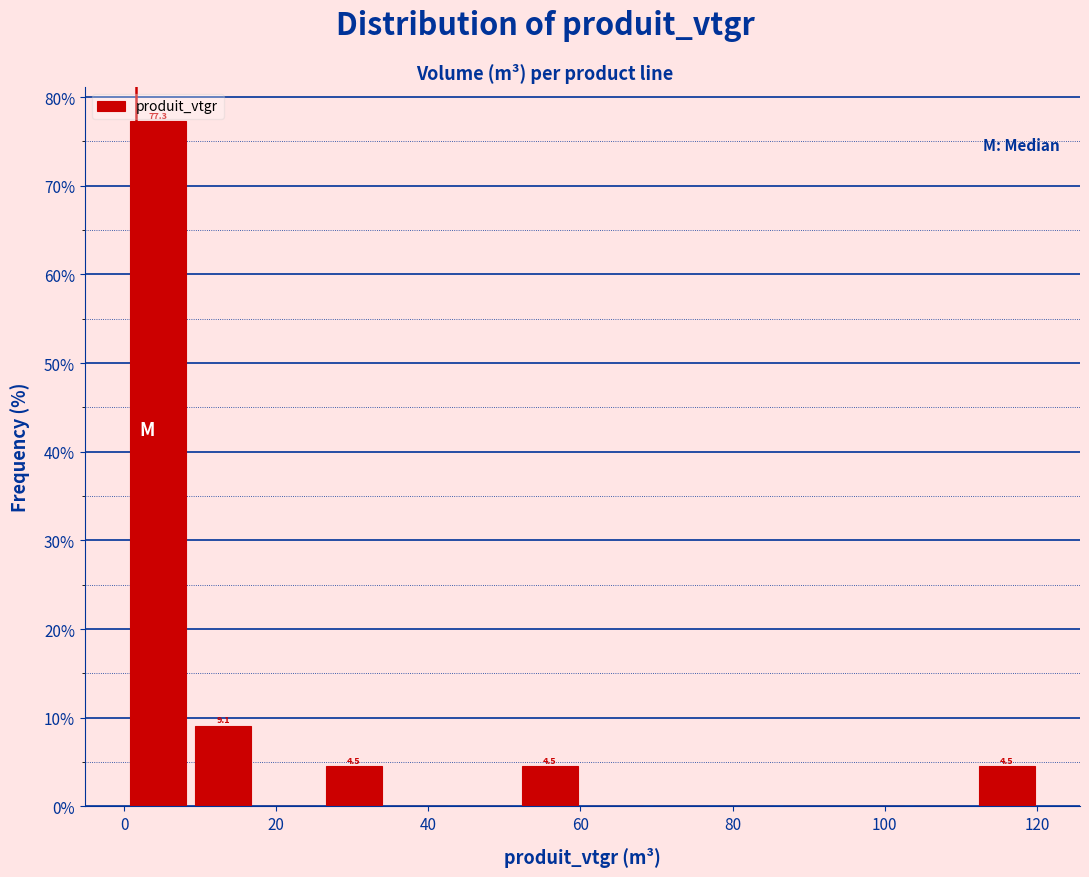

Which range on the x-axis has the tallest bar?

0 to 8